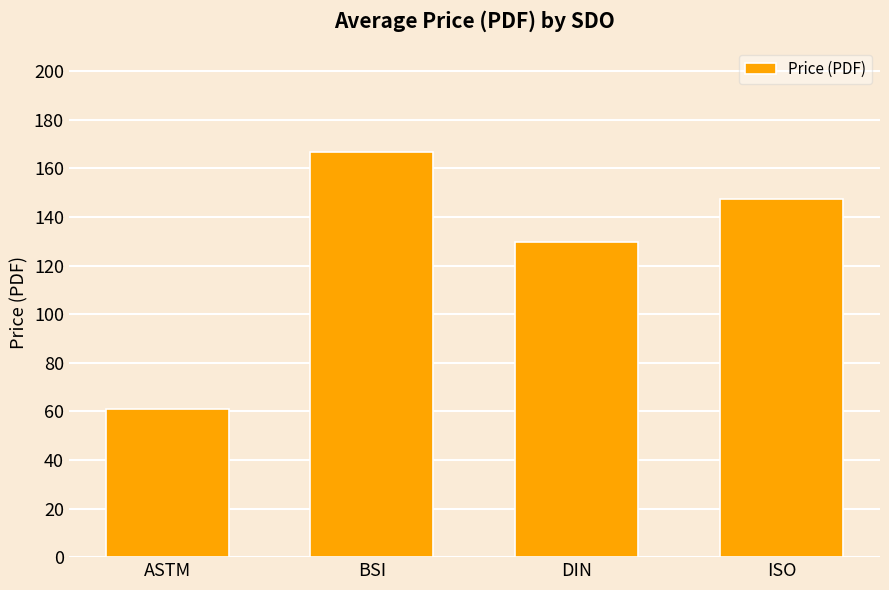

Count the number of data series in this chart.

1